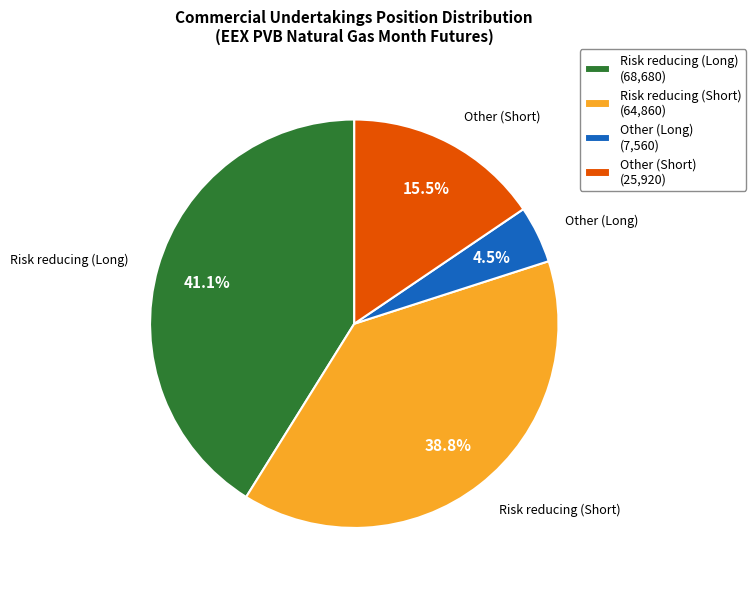

What is the ratio of the value at Risk reducing (Long) to the value at Other (Long)?

9.1